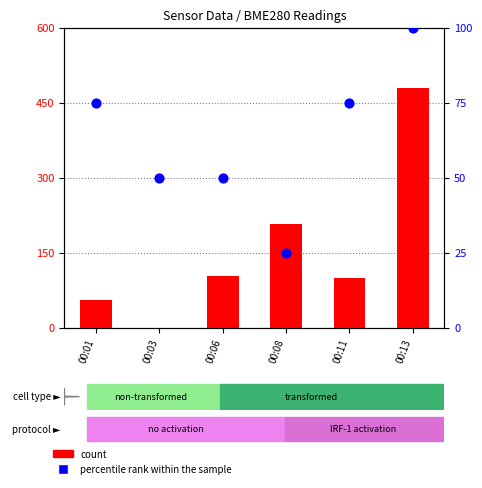

At how many categories does at least one series exceed 365?

1